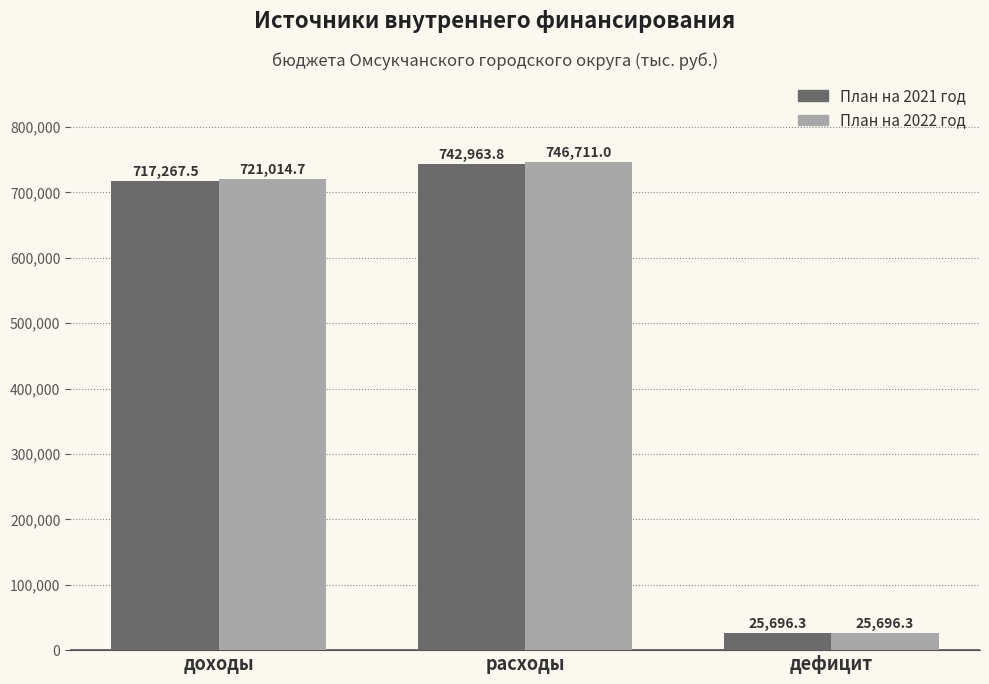

Which category has the highest value across all series?

расходы